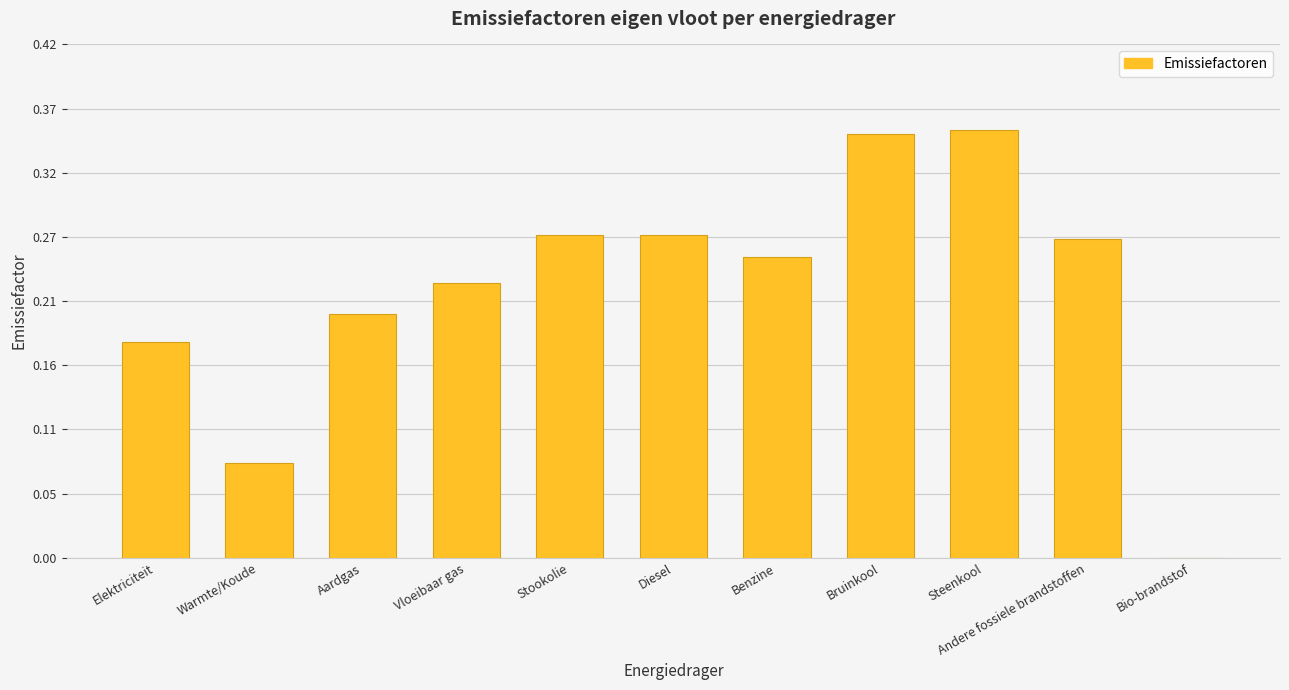

Count the number of categories in the chart.

11